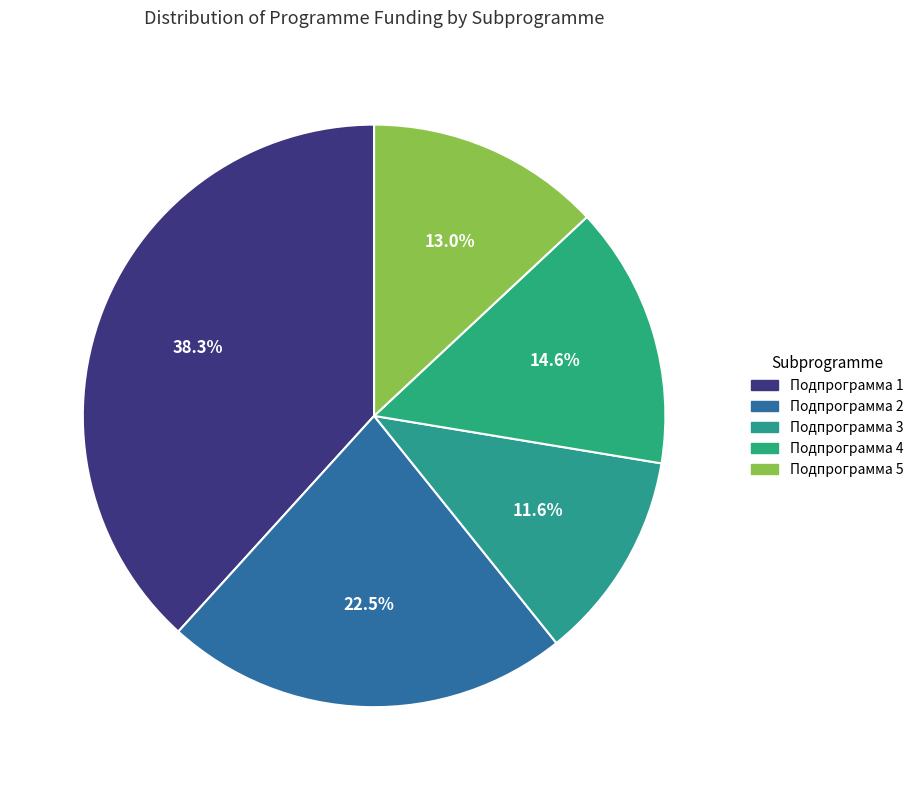

True or false: Подпрограмма 1 accounts for 38% of the total.

True